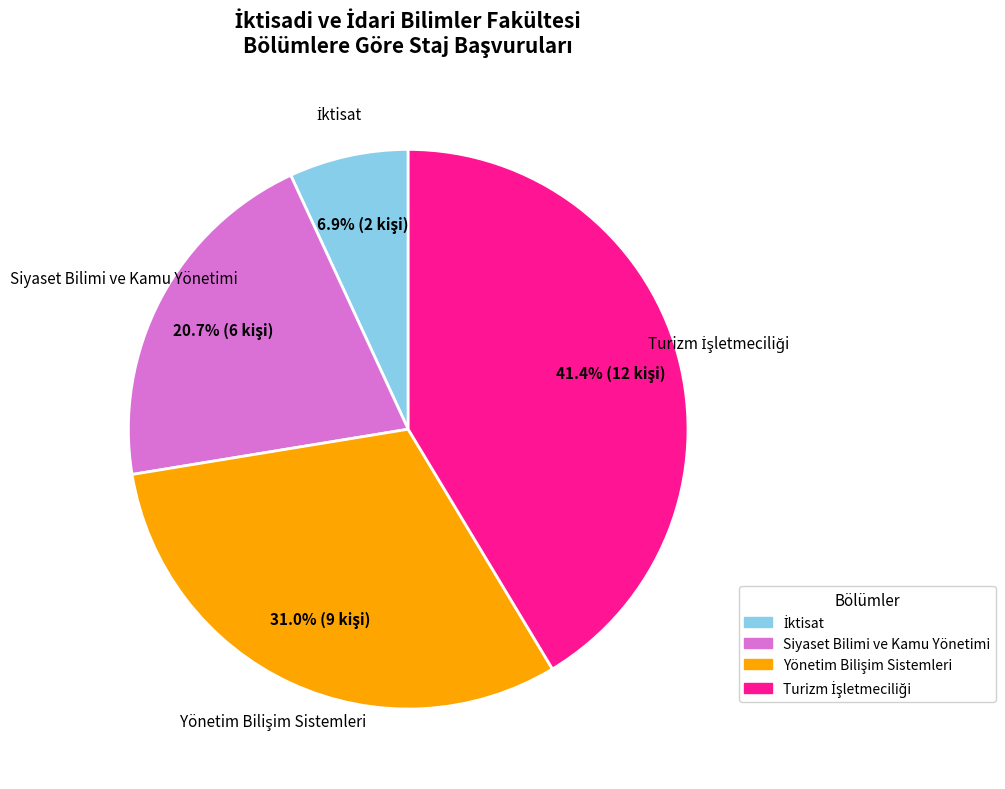

Is there any slice that represents more than half of the pie?

No